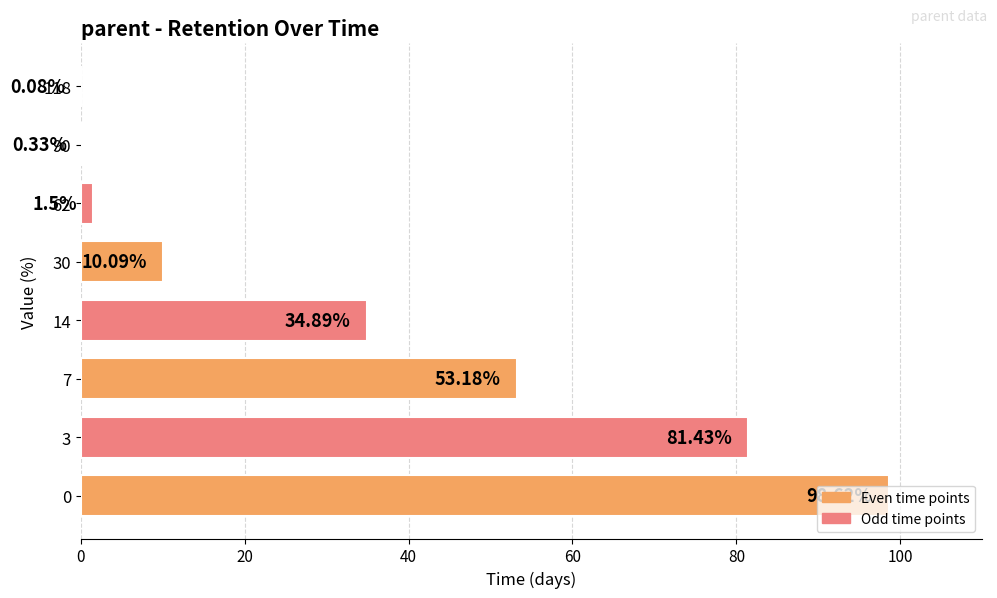

What is the change in value from 30 to 62?

-8.6